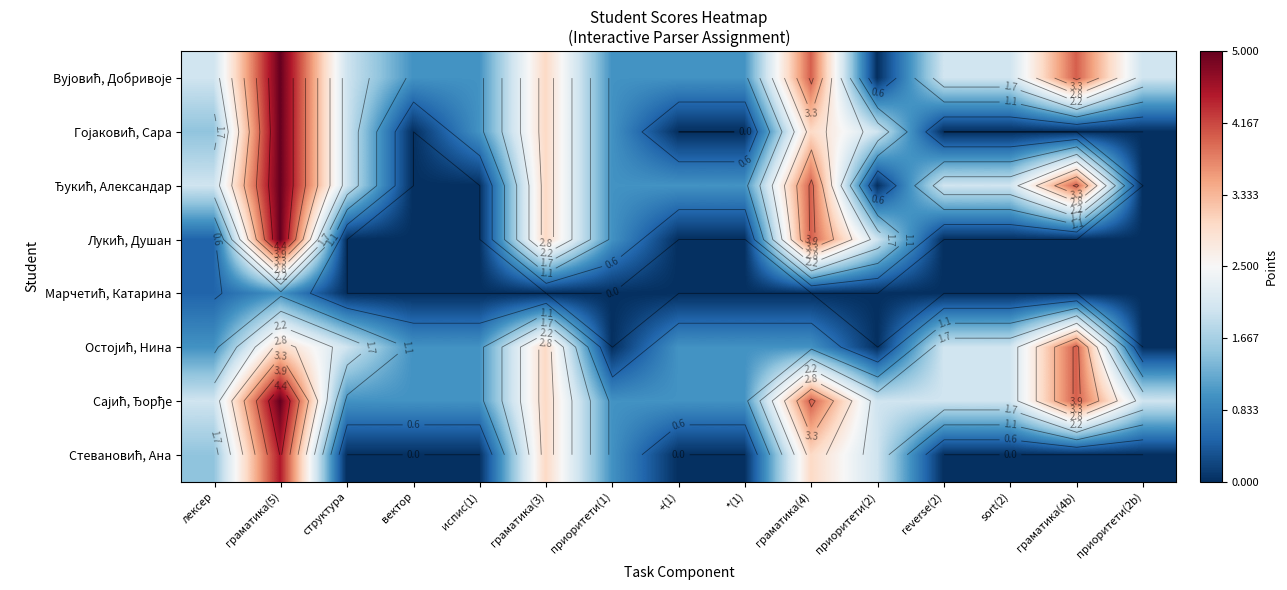

True or false: Остојић, Нина has a value of 1.4 at приоритети(1).

False